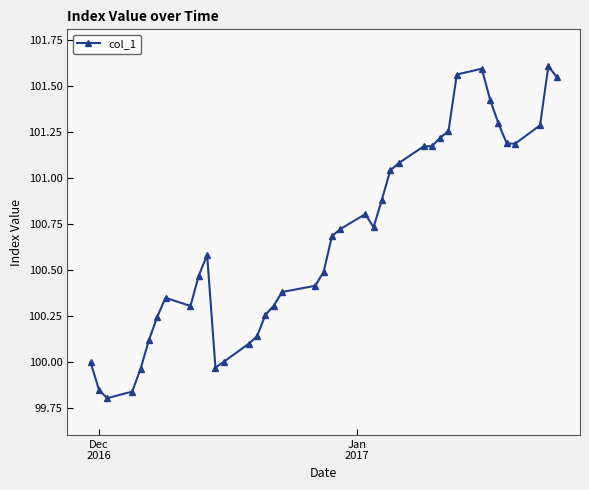

True or false: there are more than 1 points higher than both neighbors.

True